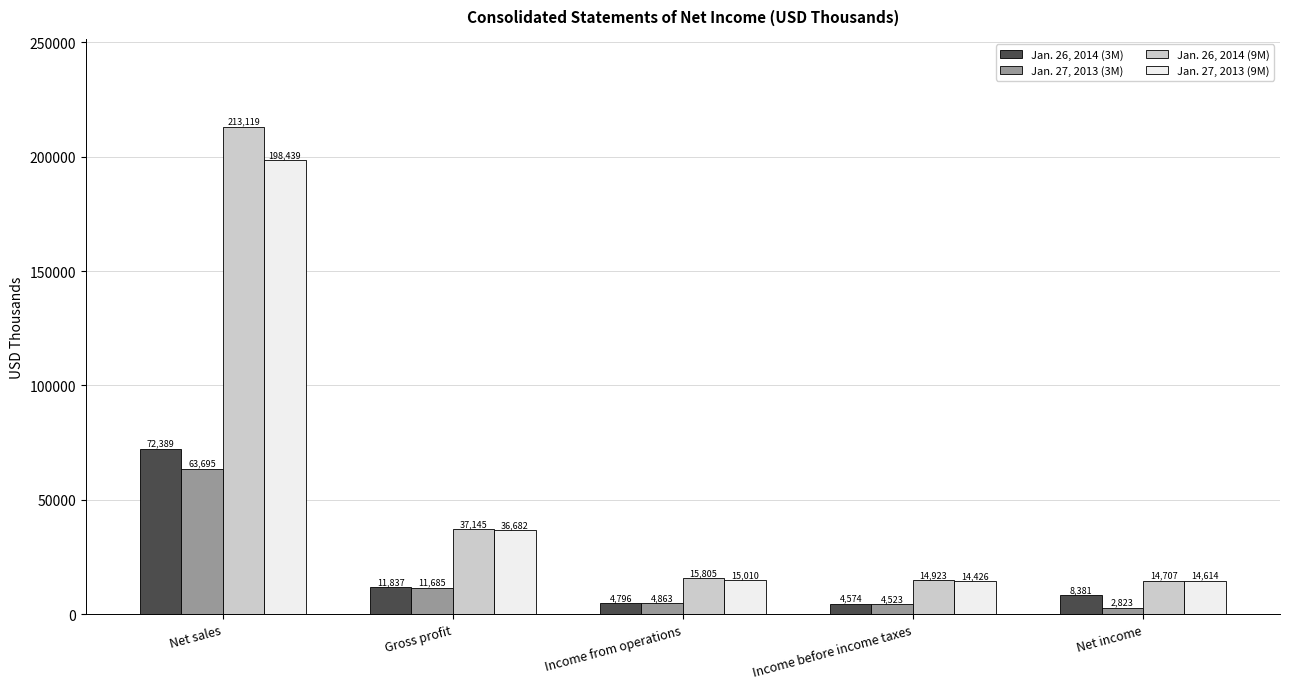

The value of Jan. 26, 2014 (9M) at Income from operations is 15805. True or false?

True